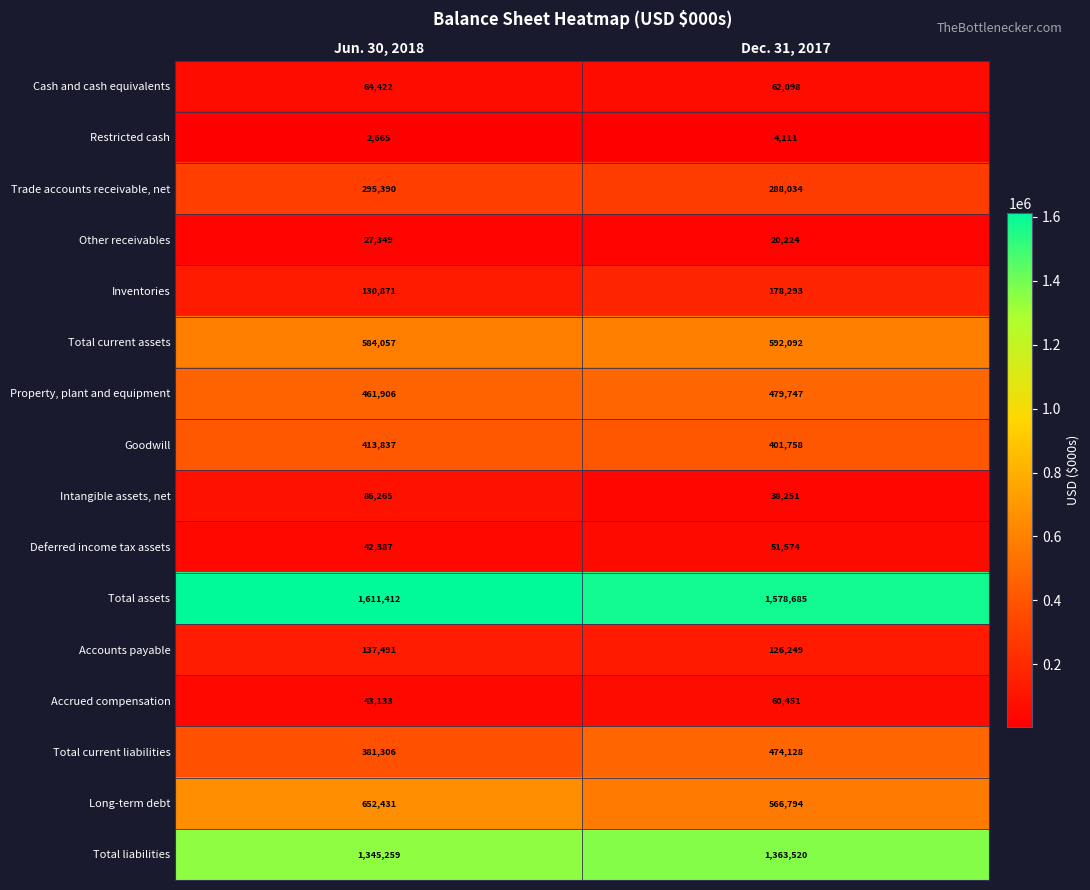

Is it true that Total current assets equals 808725 at Dec. 31, 2017?

False